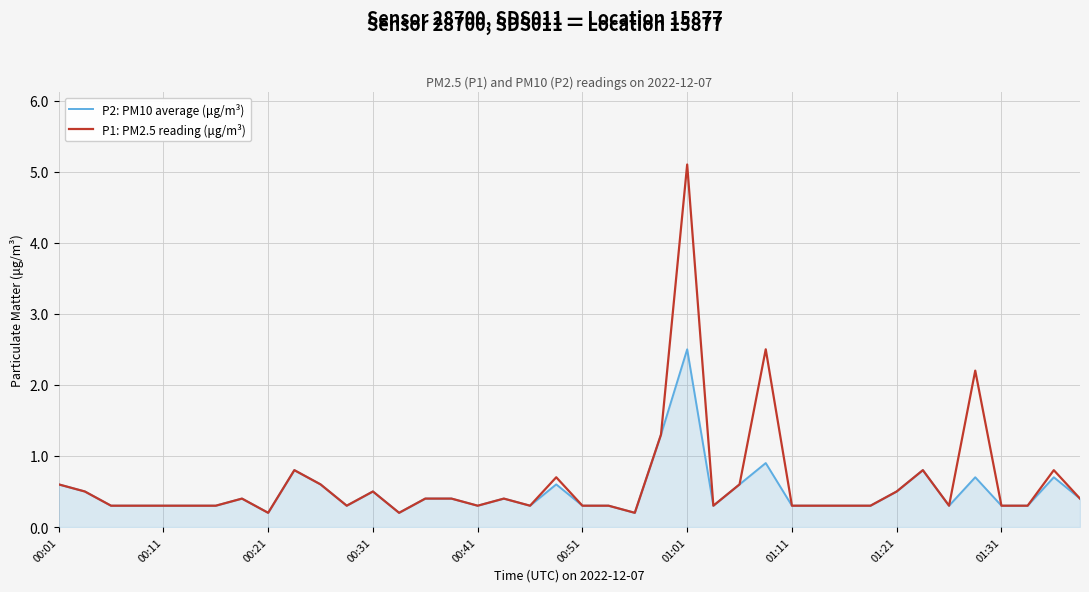

What is the highest value of the P1: PM2.5 reading (μg/m³) series?

5.1